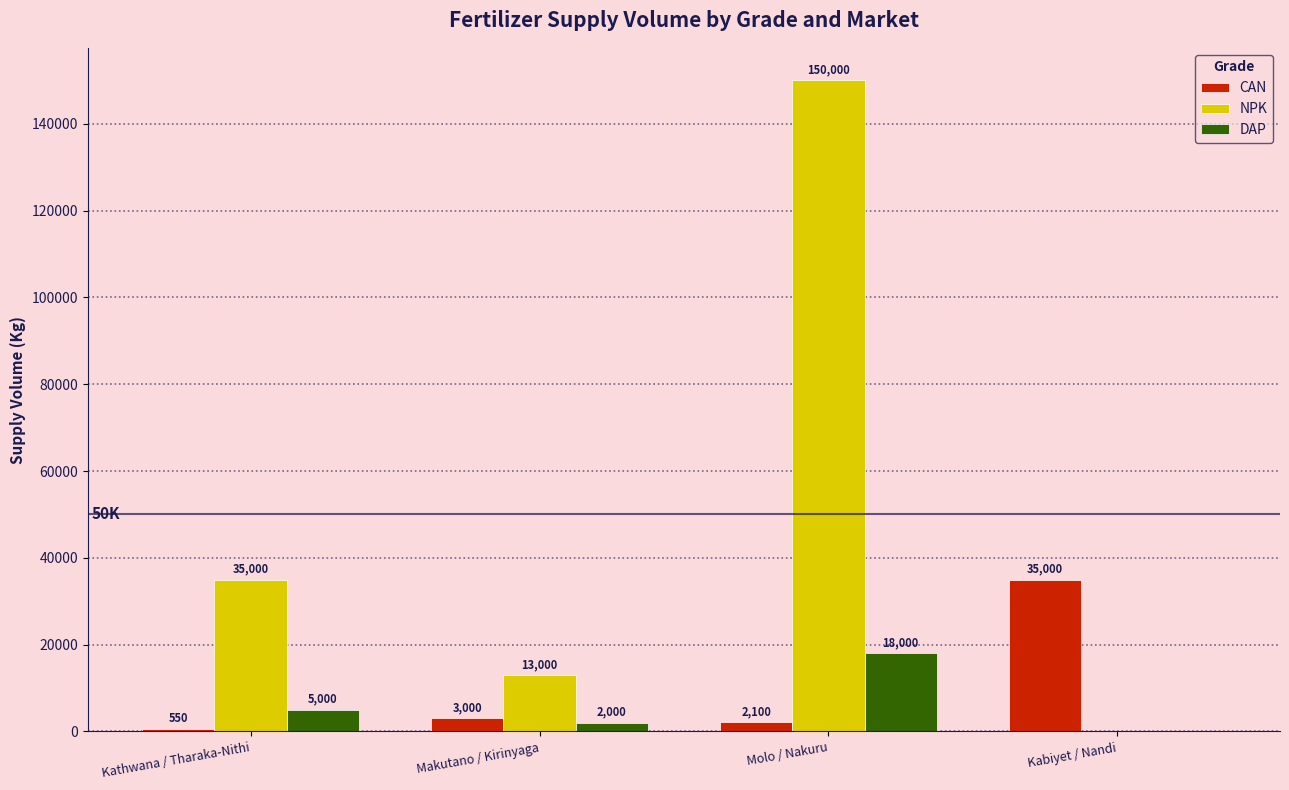

At which category is the sum across all series the highest?

Molo / Nakuru